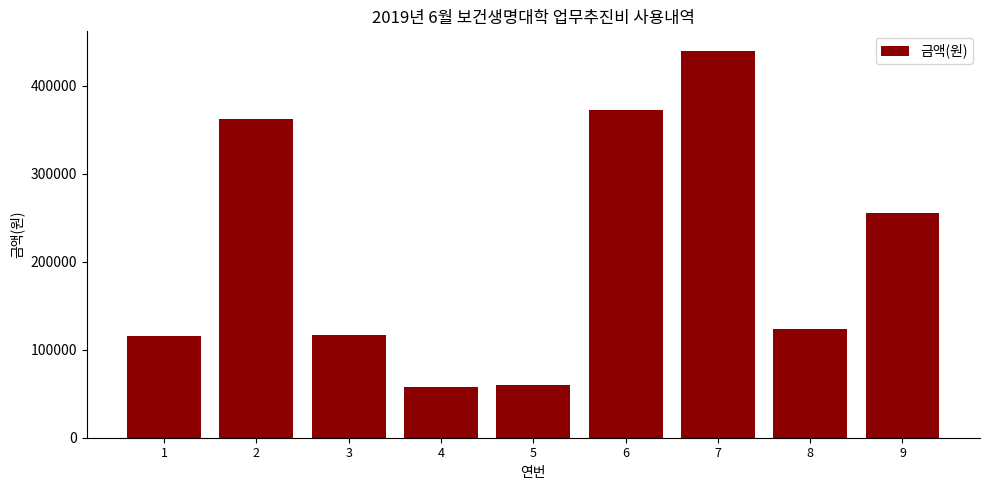

What is the change in value from 3 to 6?

+256100